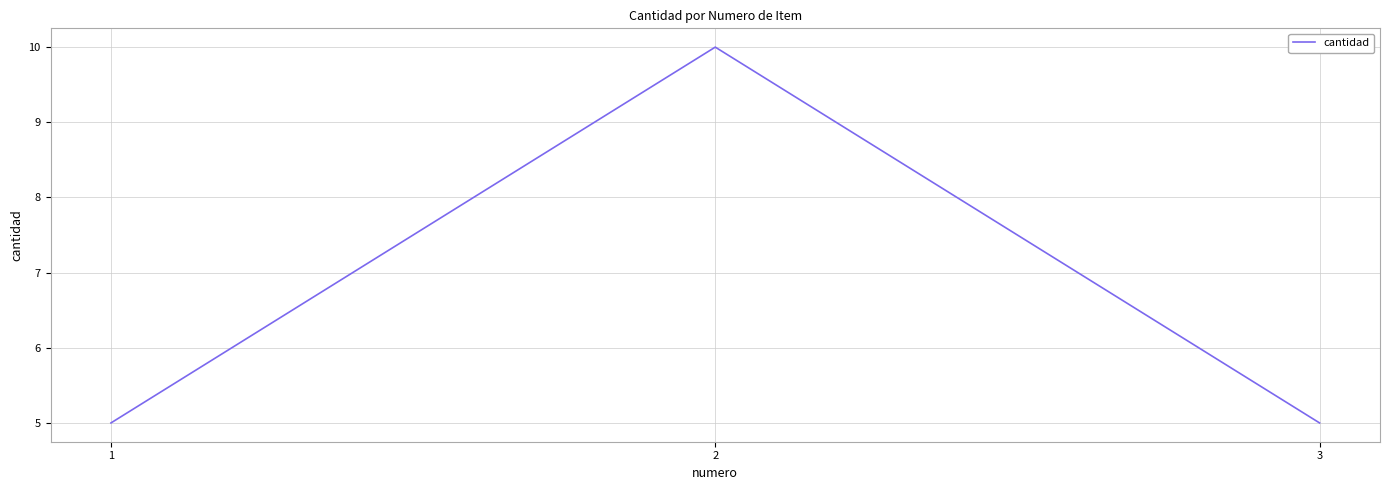

Does the chart have visible grid lines?

Yes